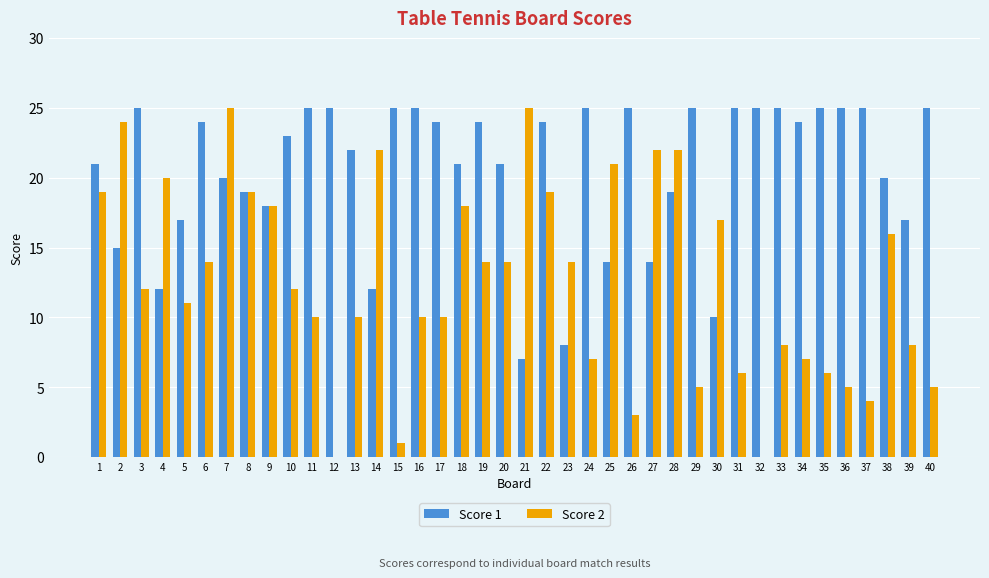

What is the sum of all Score 1 values?

825